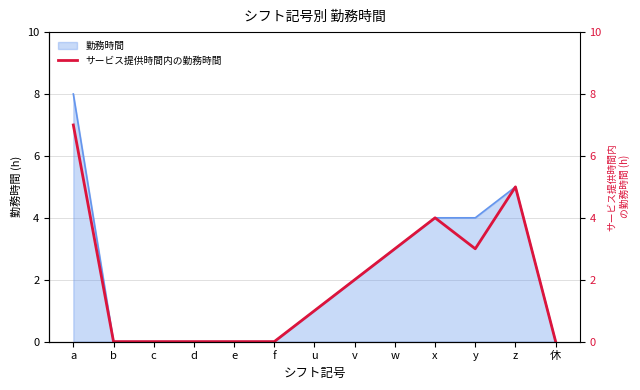

What is the label of the 5th point from the right?

w